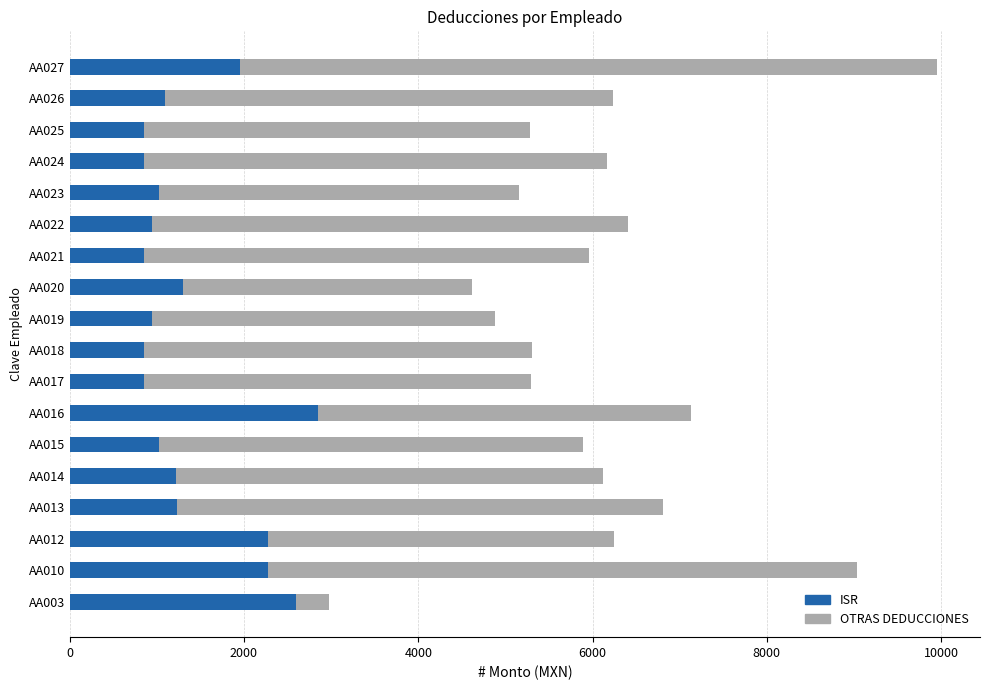

At which label does ISR reach its peak?

AA016